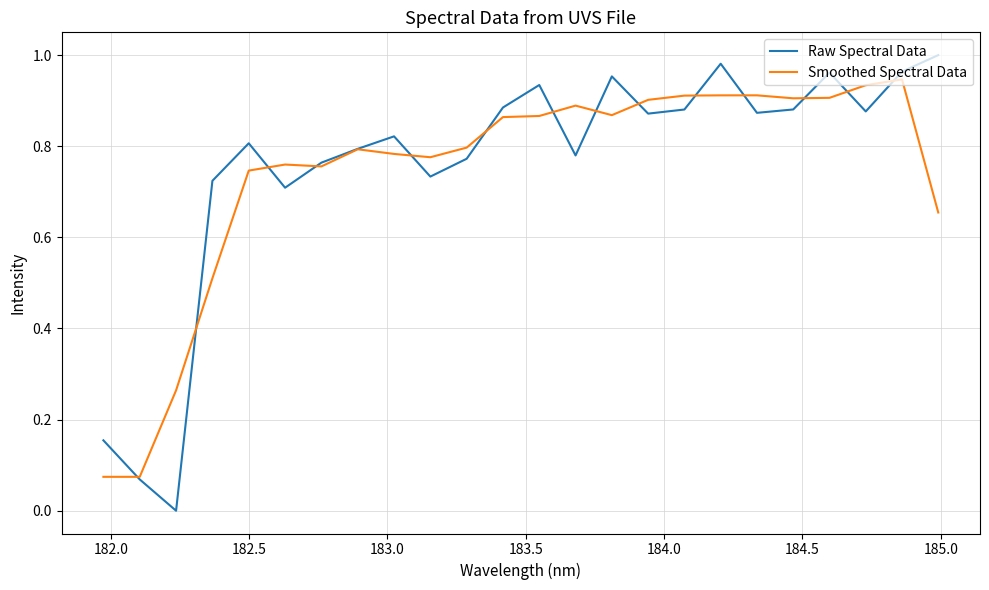

Which series has the largest range (max minus min)?

Raw Spectral Data